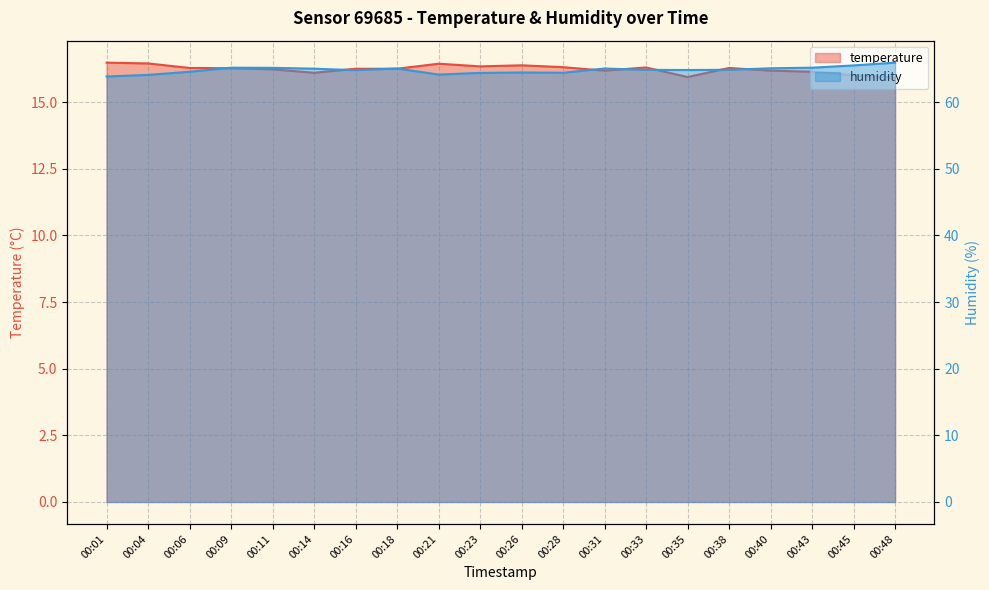

Reading right to left, list all the values displayed in this chart.

temperature: 00:48=15.9	00:45=16.0	00:43=16.1	00:40=16.2	00:38=16.3	00:35=15.9	00:33=16.3	00:31=16.2	00:28=16.3	00:26=16.4	00:23=16.3	00:21=16.4	00:18=16.2	00:16=16.2	00:14=16.1	00:11=16.2	00:09=16.3	00:06=16.3	00:04=16.4	00:01=16.5
humidity: 00:48=65.9	00:45=65.5	00:43=65.2	00:40=65.1	00:38=64.9	00:35=64.8	00:33=64.9	00:31=65.1	00:28=64.4	00:26=64.5	00:23=64.4	00:21=64.2	00:18=65.1	00:16=64.8	00:14=65.0	00:11=65.2	00:09=65.2	00:06=64.6	00:04=64.1	00:01=63.9